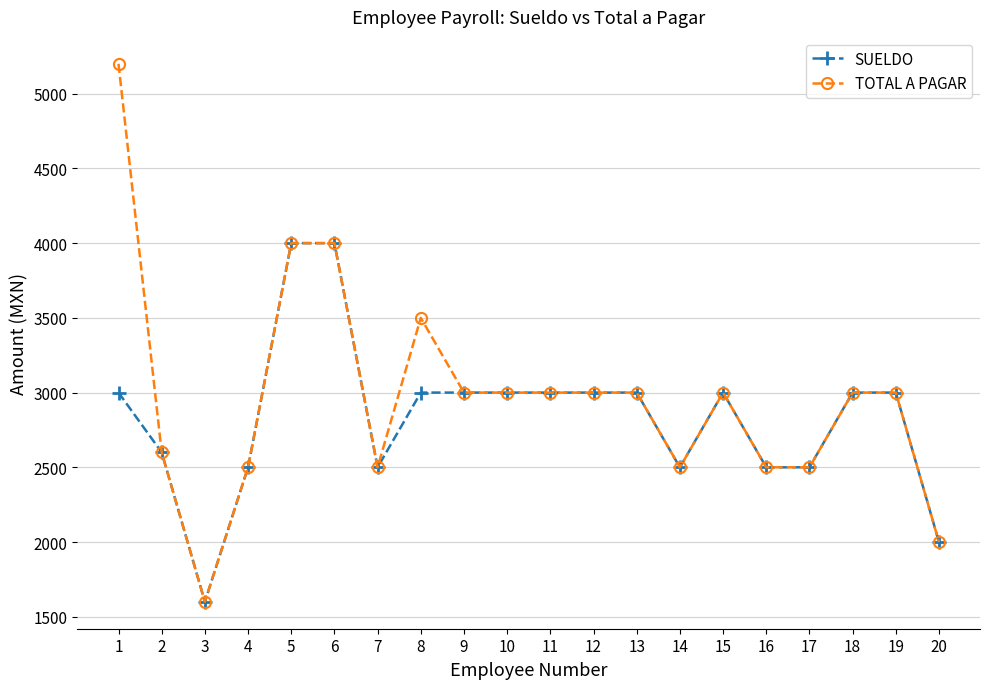

Reading left to right, extract all data points from this chart.

SUELDO: 3000	2600	1600	2500	4000	4000	2500	3000	3000	3000	3000	3000	3000	2500	3000	2500	2500	3000	3000	2000
TOTAL A PAGAR: 5200	2600	1600	2500	4000	4000	2500	3500	3000	3000	3000	3000	3000	2500	3000	2500	2500	3000	3000	2000